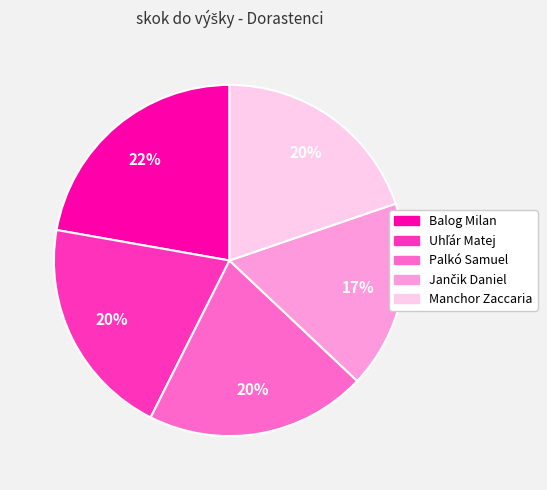

Approximately how many times larger is the value at Manchor Zaccaria compared to Palkó Samuel?

1.0